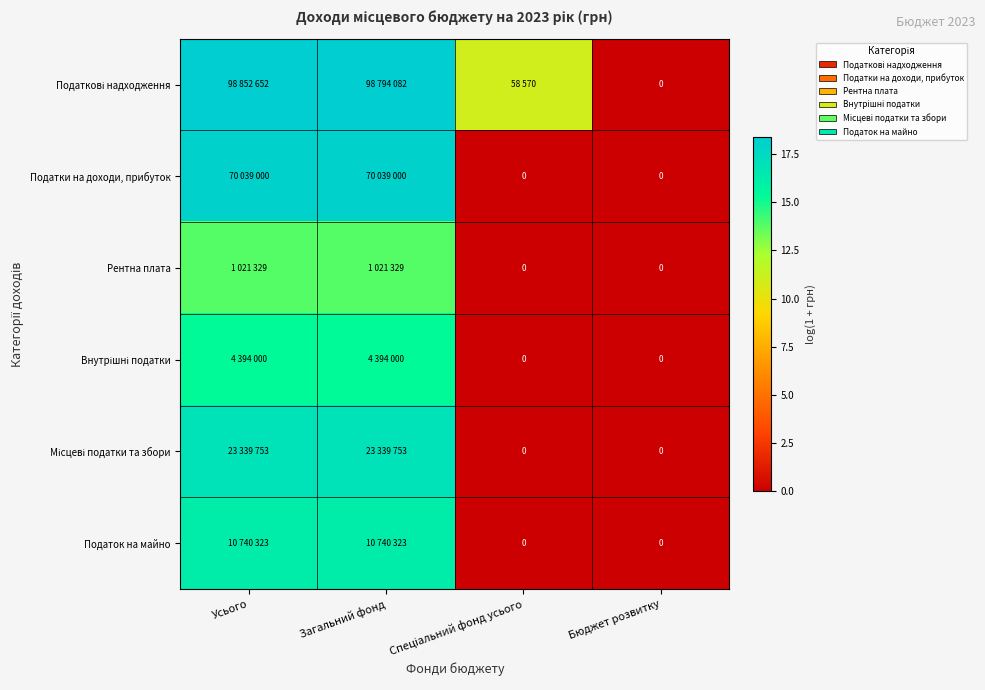

Which series has the widest spread of values?

Податкові надходження